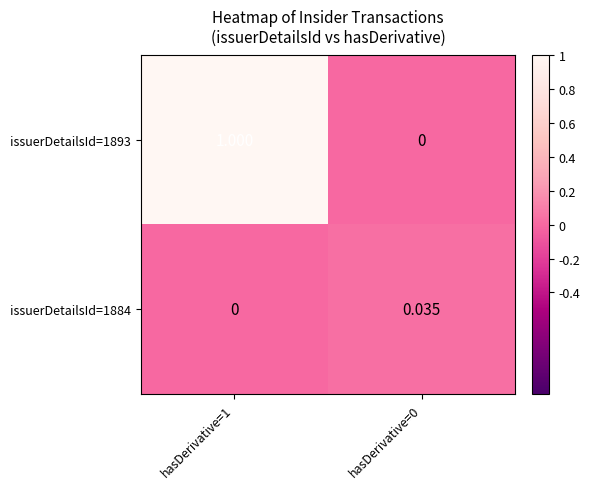

Is the value of issuerDetailsId=1893 at hasDerivative=0 greater than the value of issuerDetailsId=1884 at hasDerivative=0?

No